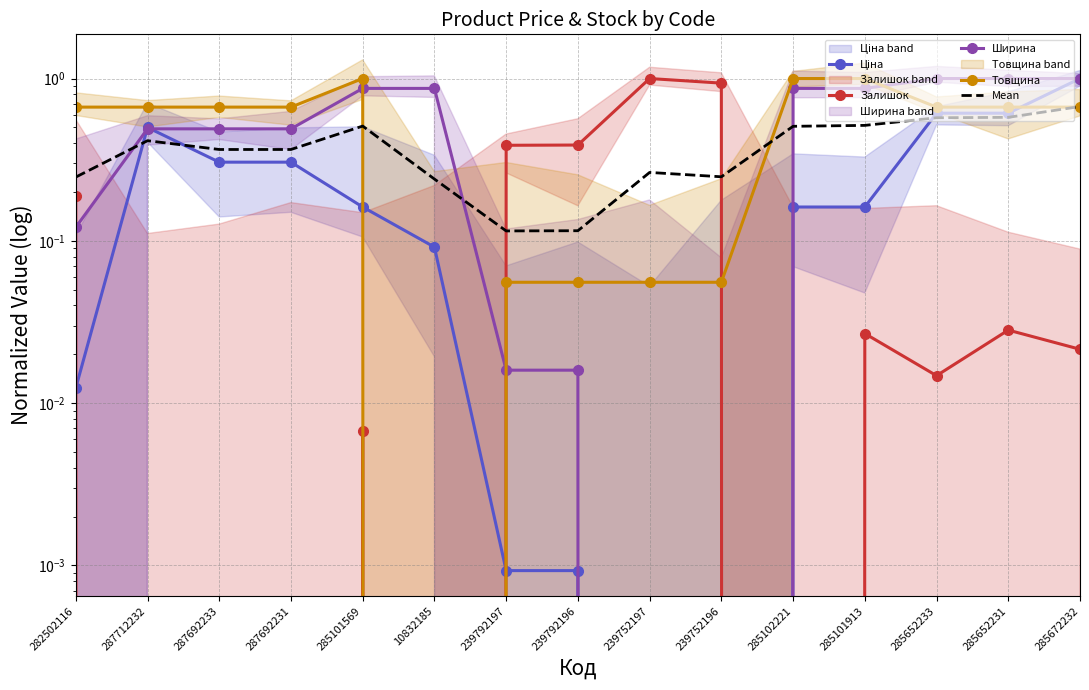

Which series has the largest total across all categories?

Ширина